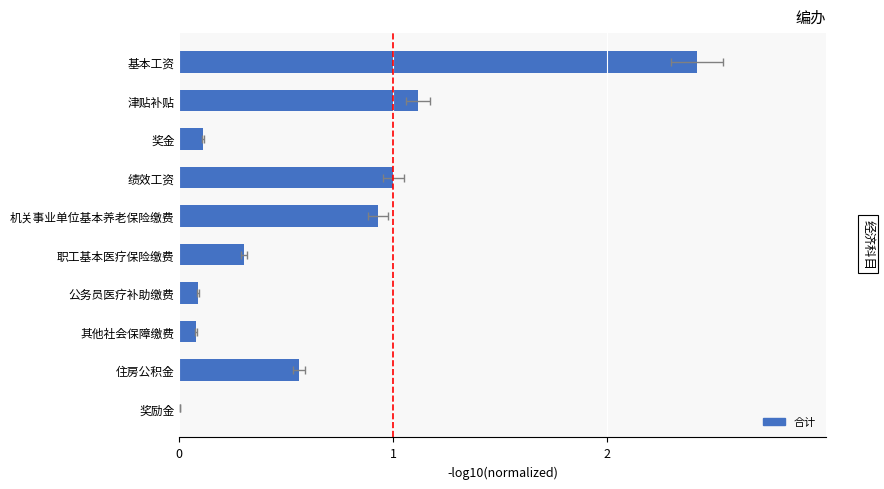

The chart shows a value of 1.6 at 津贴补贴. True or false?

False